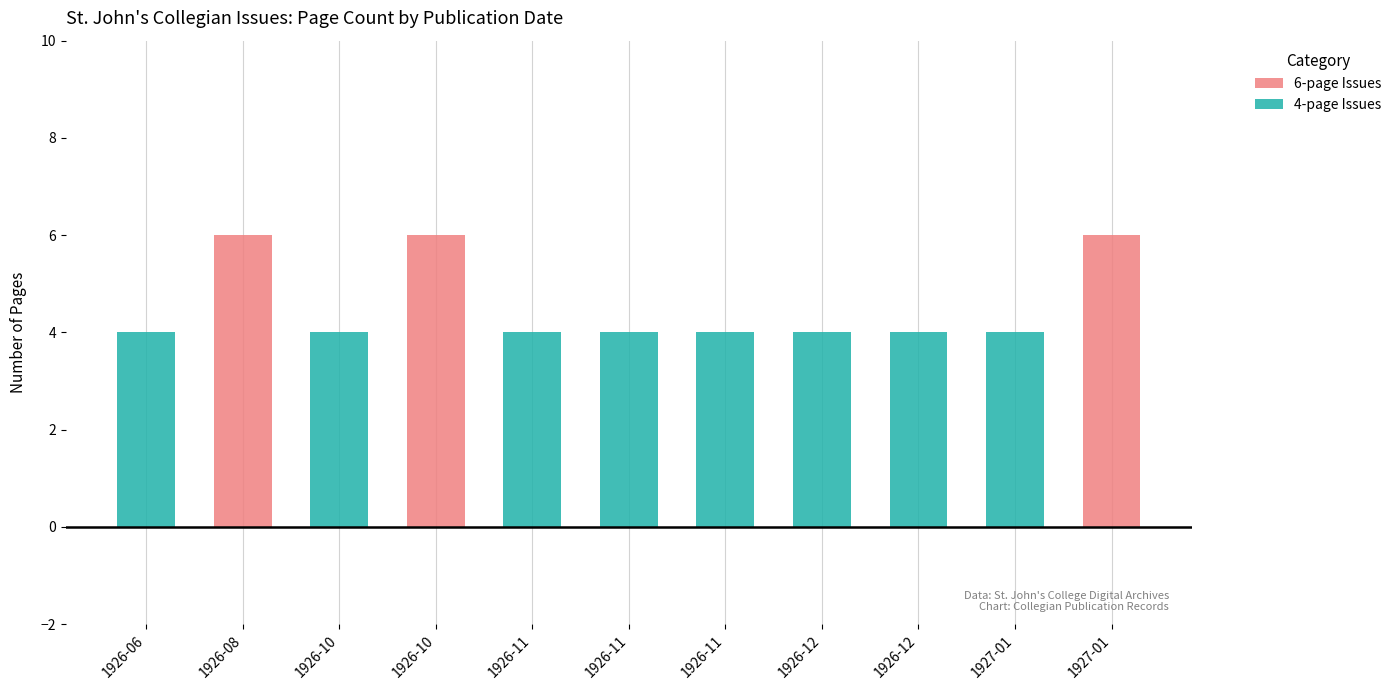

At 1926-08, list the series in order from smallest to largest.

4-page Issues, 6-page Issues